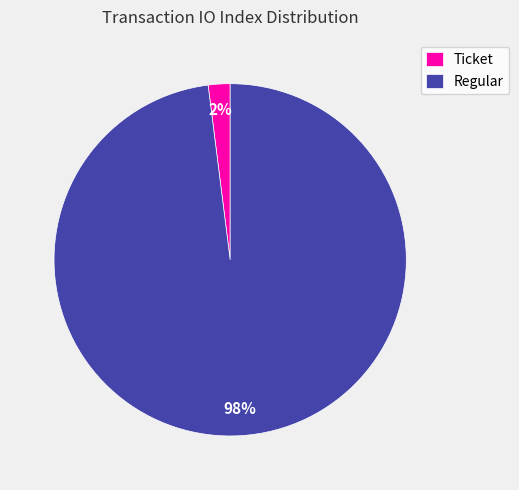

Which slice is the smallest?

Ticket